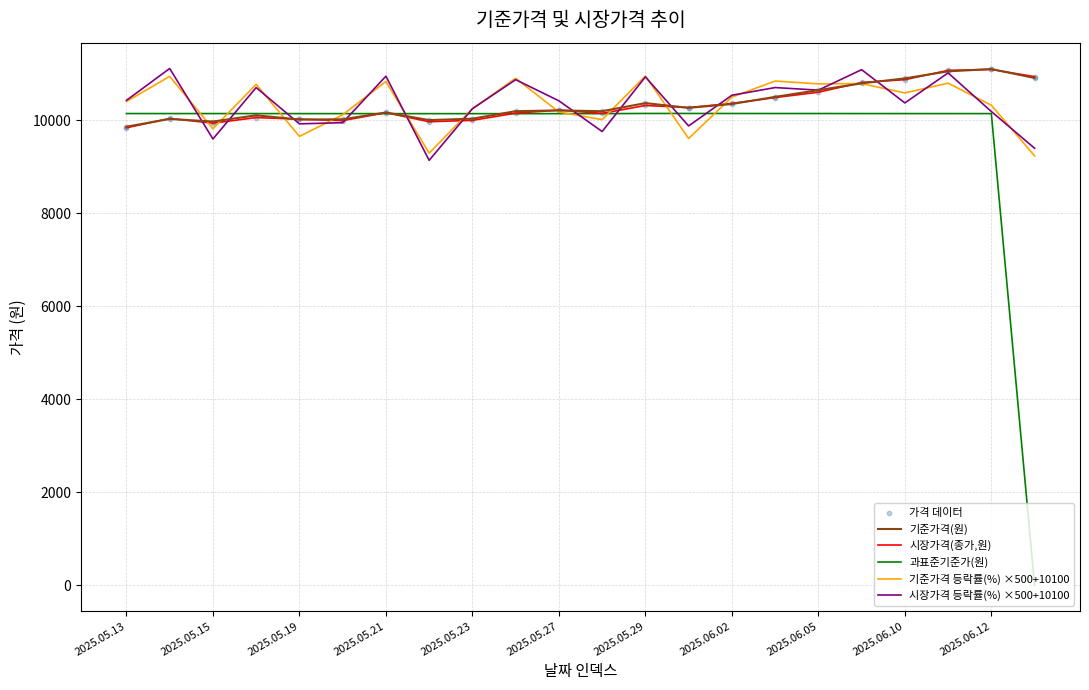

Which series has the widest spread of values?

과표준기준가(원)